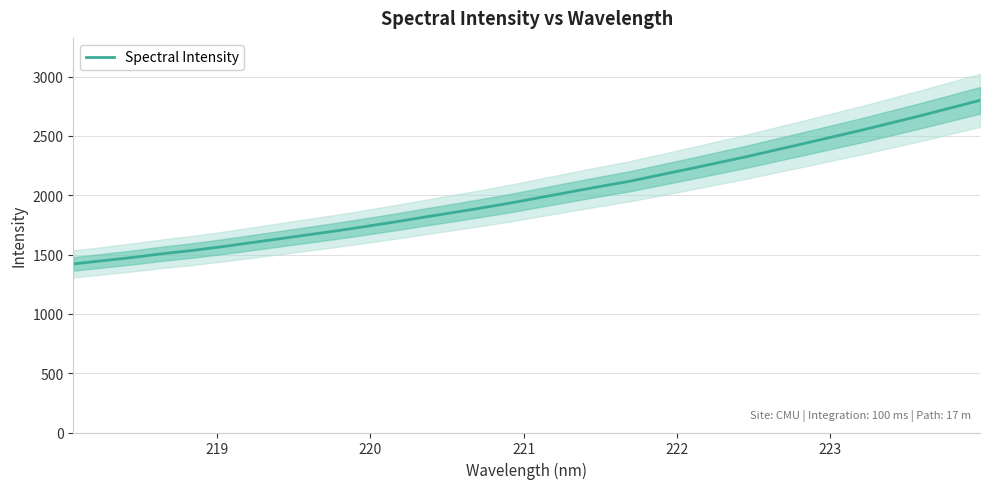

What is the highest value of the Spectral Intensity series?

2799.8